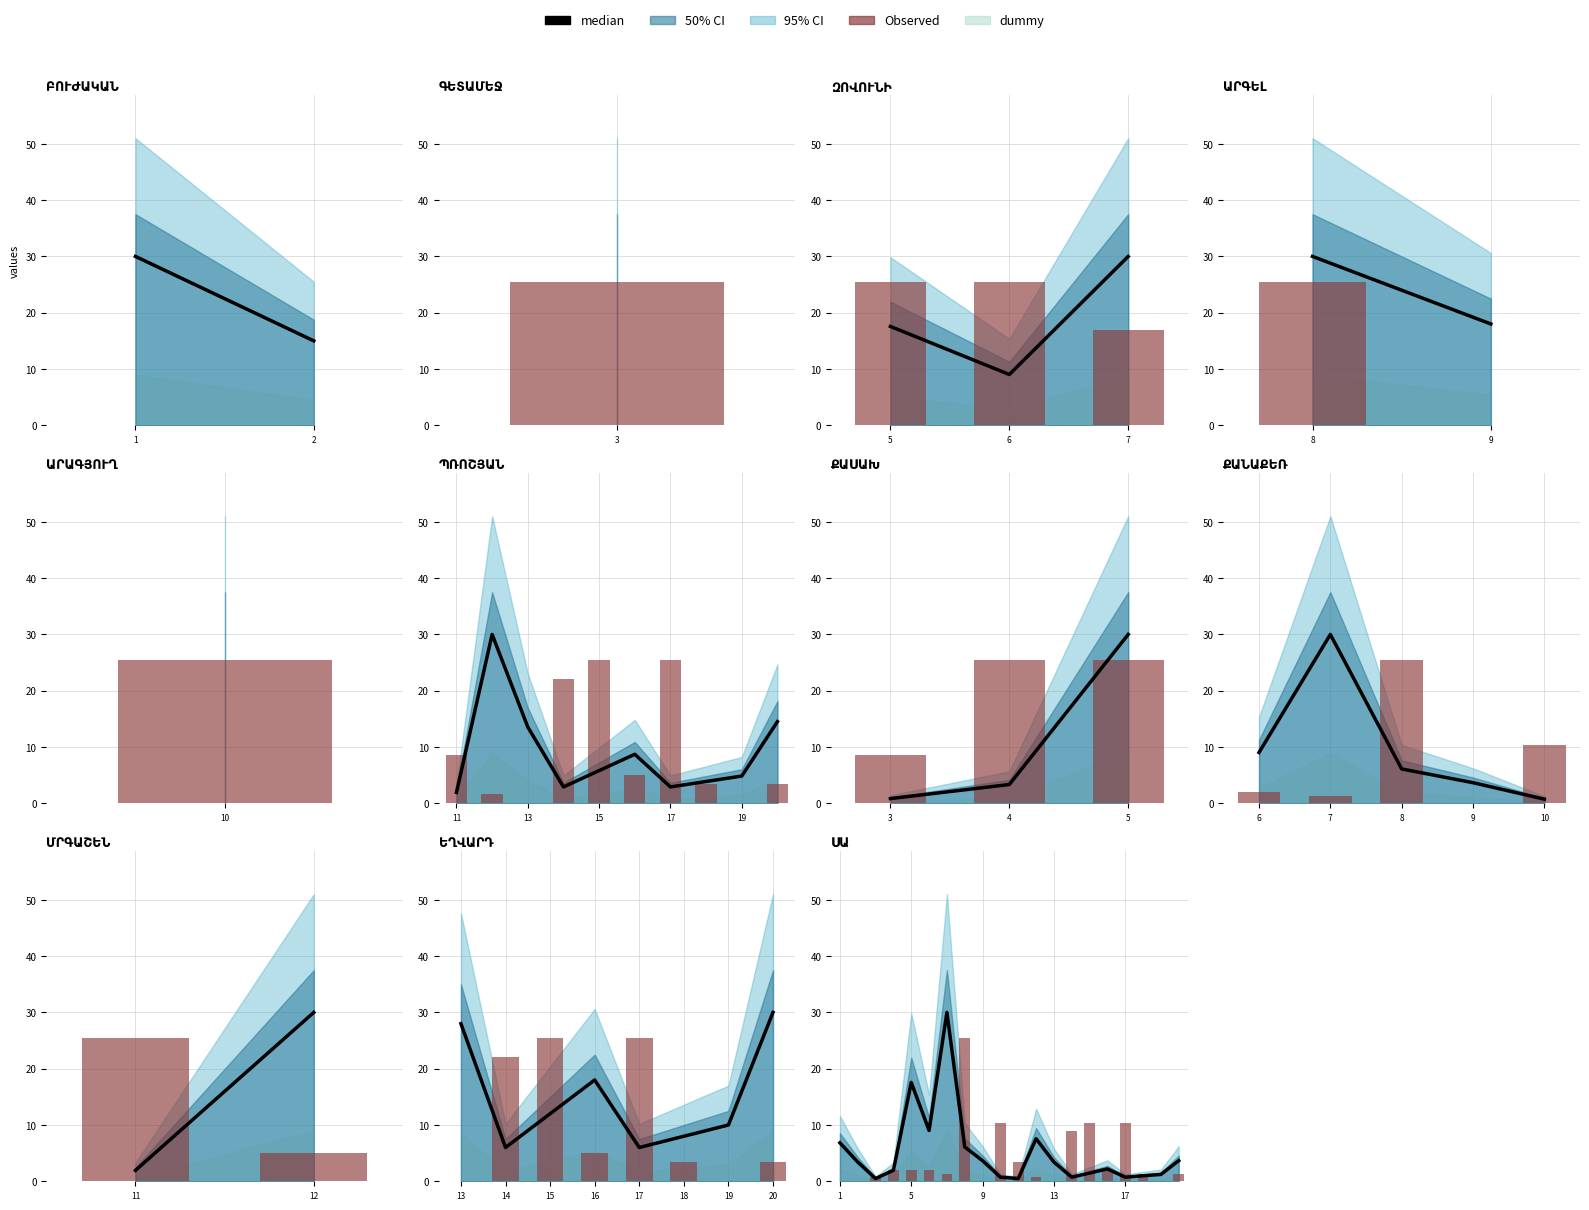

Reading right to left, extract all data points from this chart.

median: 3.7	1.2	1.0	0.7	2.2	1.5	0.7	3.4	7.6	0.5	0.7	3.7	6.1	30.0	9.0	17.6	2.0	0.5	3.4	6.8
Observed: 1.4	0.0	1.4	10.3	2.1	10.3	9.0	0.0	0.7	3.4	10.3	0.0	25.5	1.4	2.1	2.1	2.1	0.7	0.0	0.0